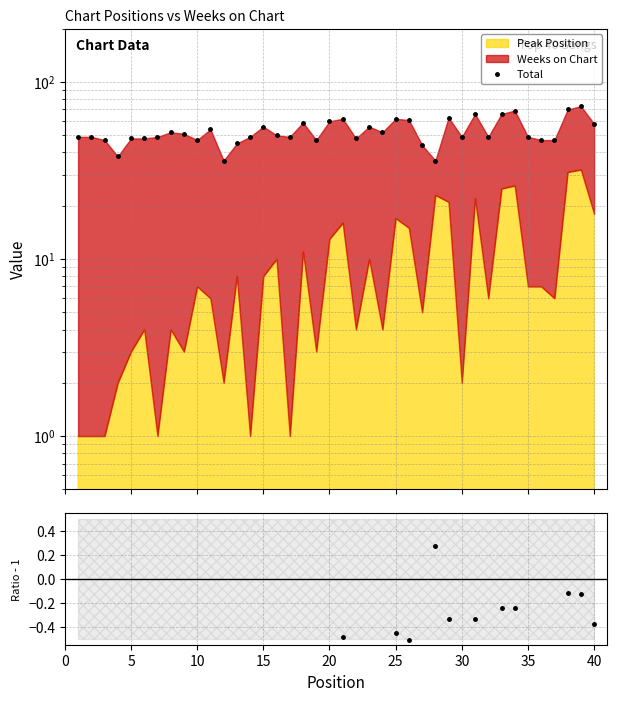

Where is the first local minimum for Ratio?

30